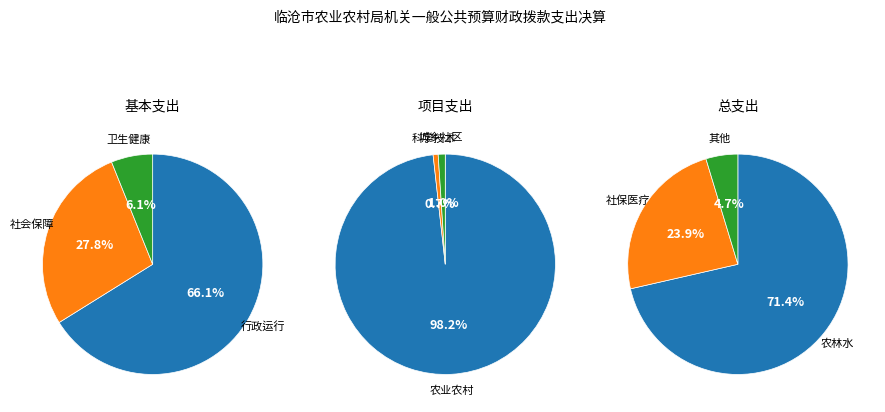

Is 农林水支出 the majority of the pie?

Yes